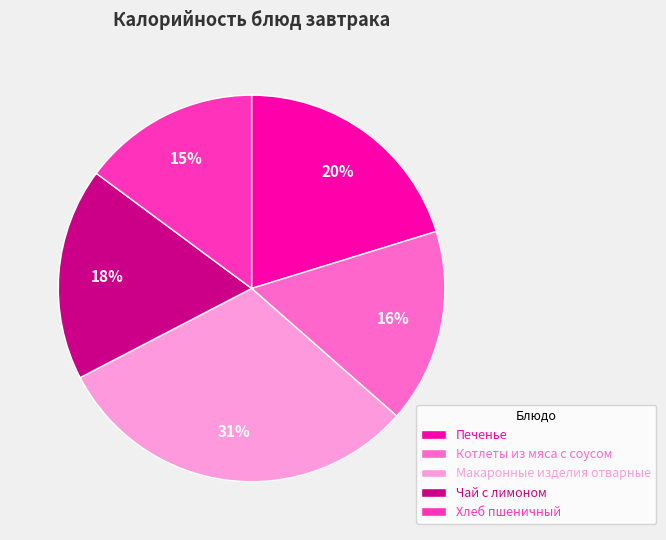

What is the ratio of the value at Котлеты из мяса с соусом to the value at Хлеб пшеничный?

1.1